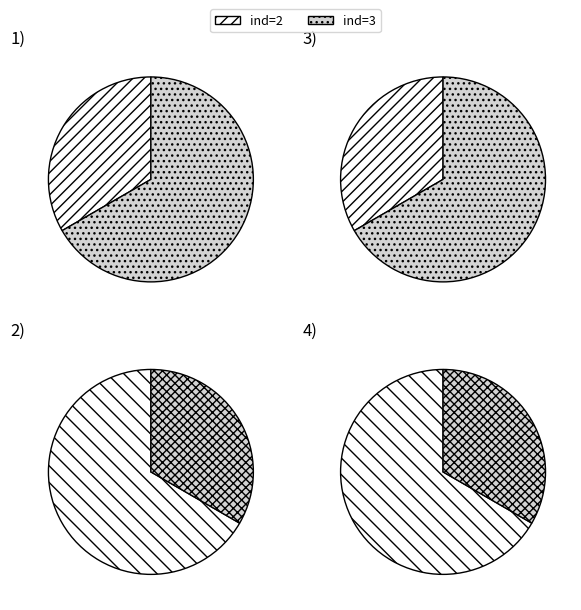

To the nearest percent, what percentage of the pie is ind=2?

67%